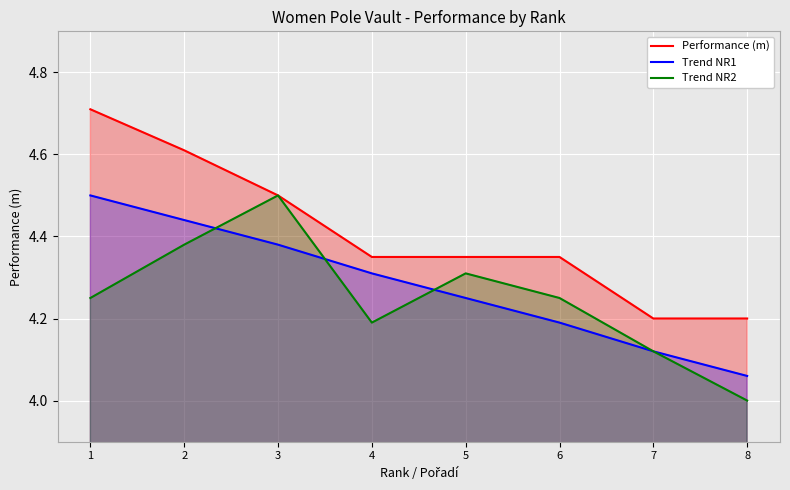

True or false: Performance (m) and Trend NR1 intersect in this chart.

False